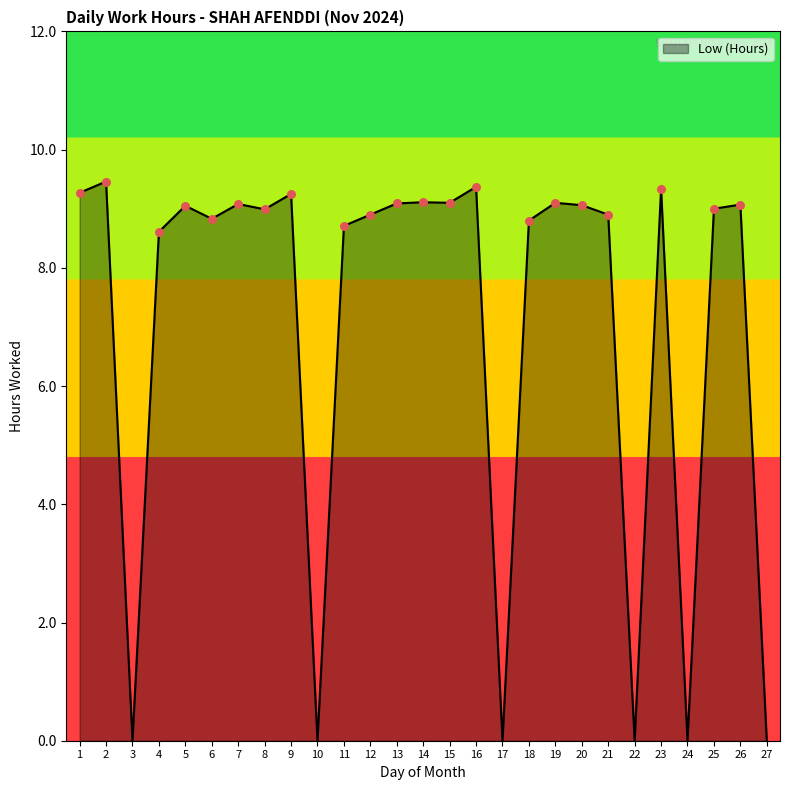

Between 2 and 25, which is larger?

2